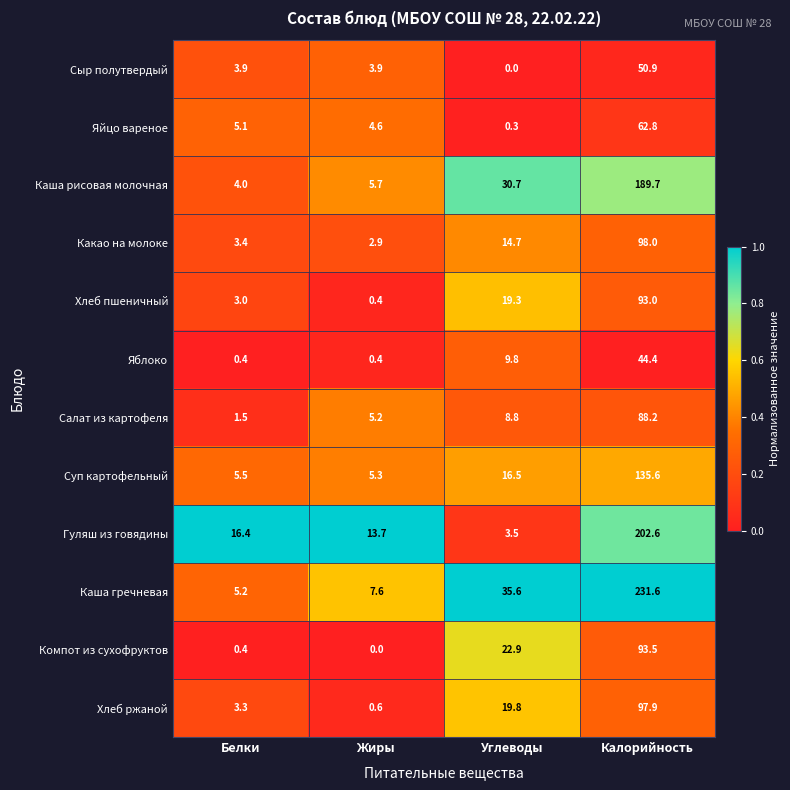

What is the sum of all Гуляш из говядины values?

236.2